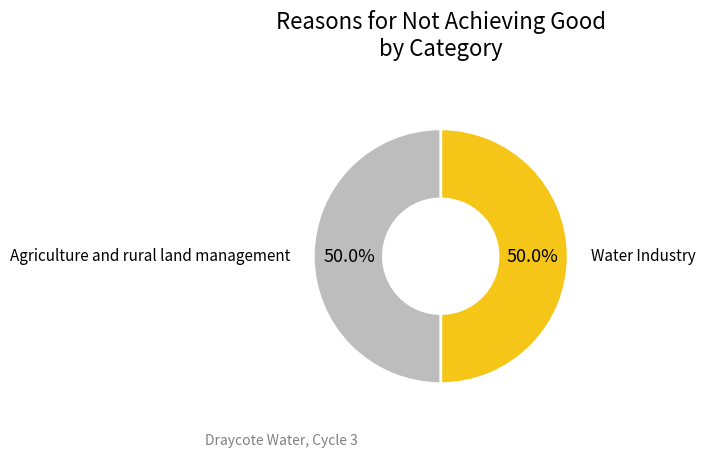

What percentage is the Agriculture and rural land management slice, to the nearest percent?

50%